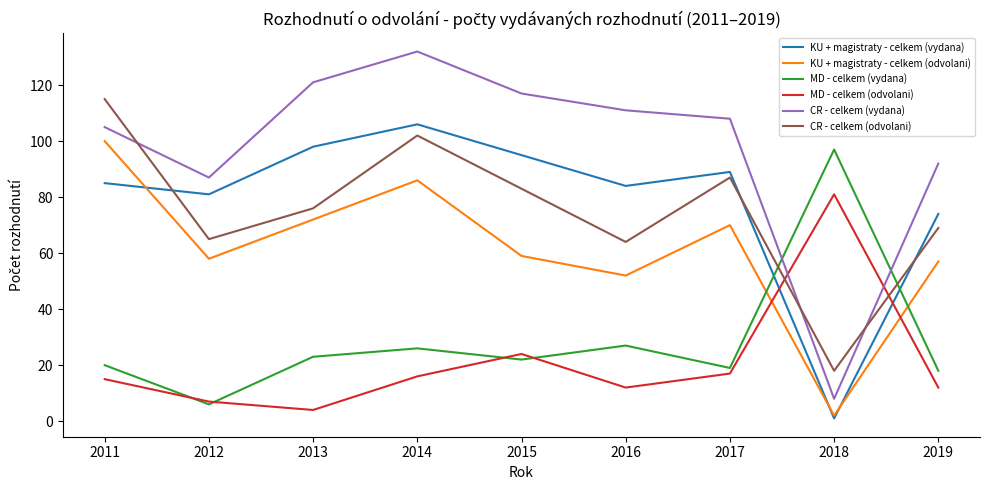

How many lines are shown in the chart?

6